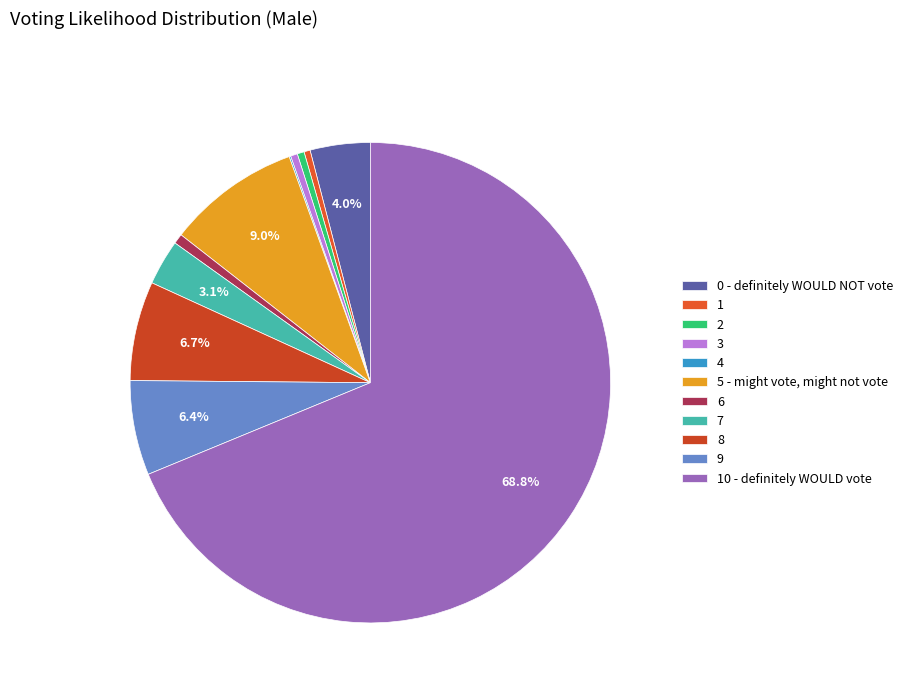

Which category has the biggest portion of the pie?

10 - definitely WOULD vote